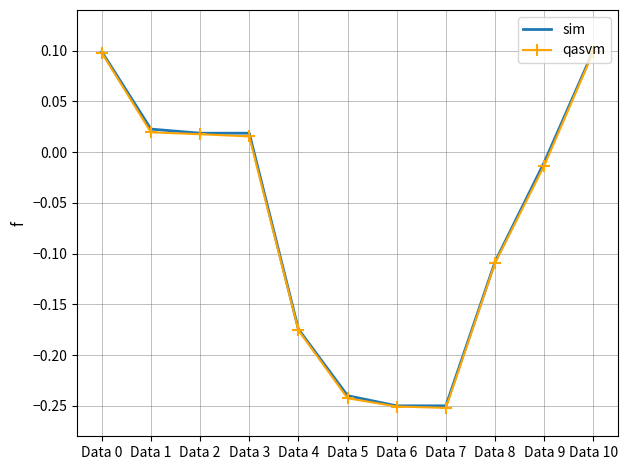

How many negative values does the sim series have?

6